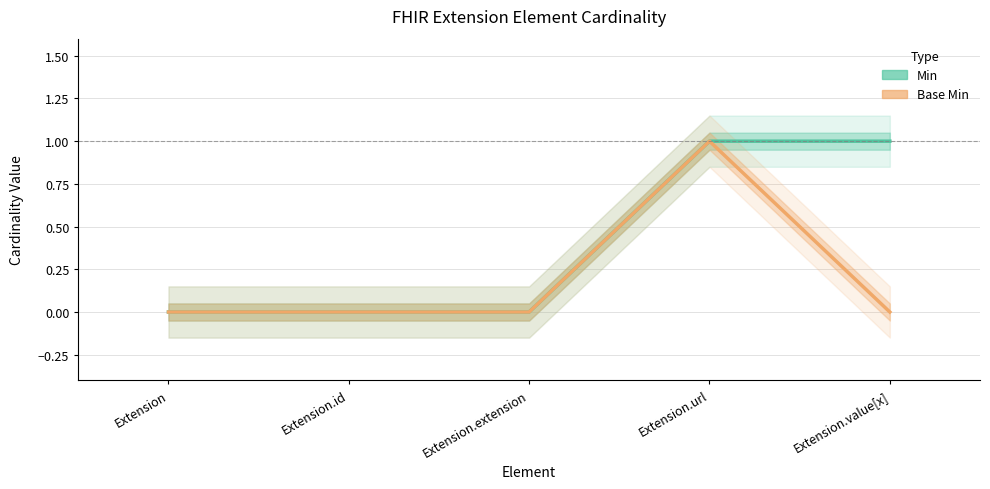

Reading right to left, what are all the values shown in this chart?

Min: Extension.value[x]=1	Extension.url=1	Extension.extension=0	Extension.id=0	Extension=0
Base Min: Extension.value[x]=0	Extension.url=1	Extension.extension=0	Extension.id=0	Extension=0